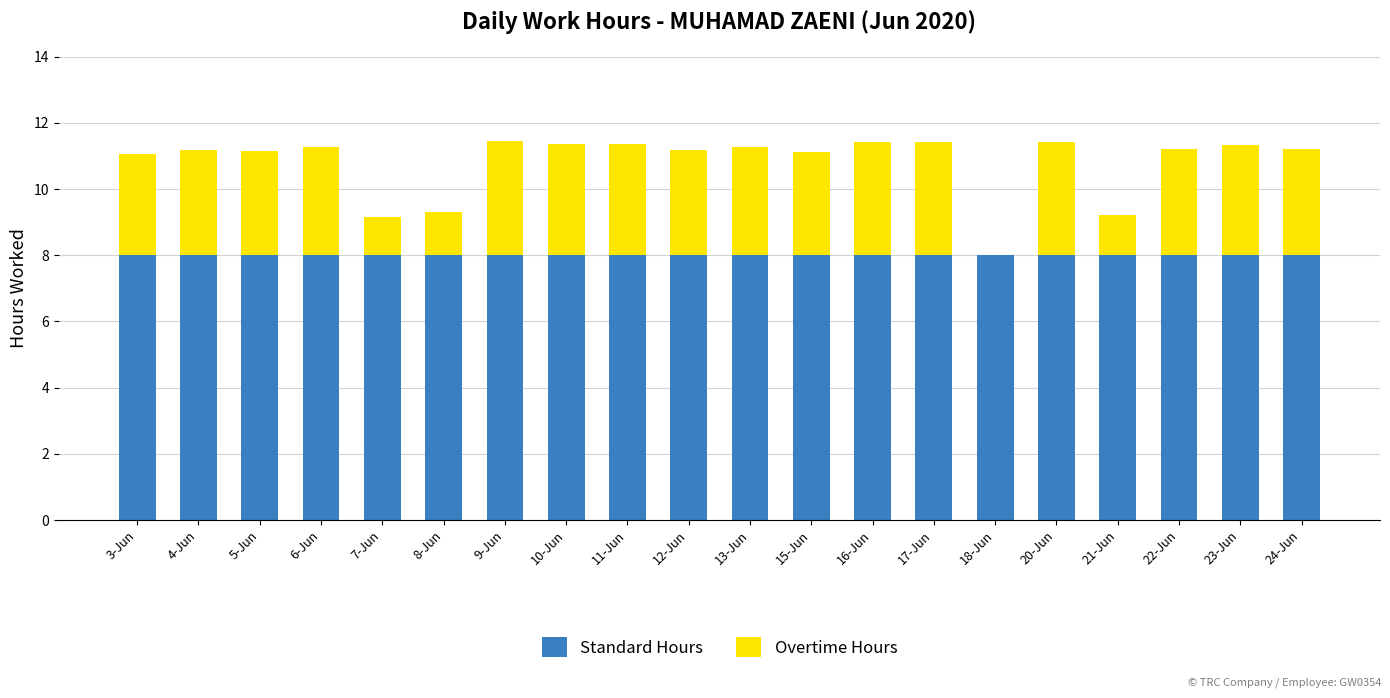

What are all the series names shown in the legend?

Standard Hours, Overtime Hours